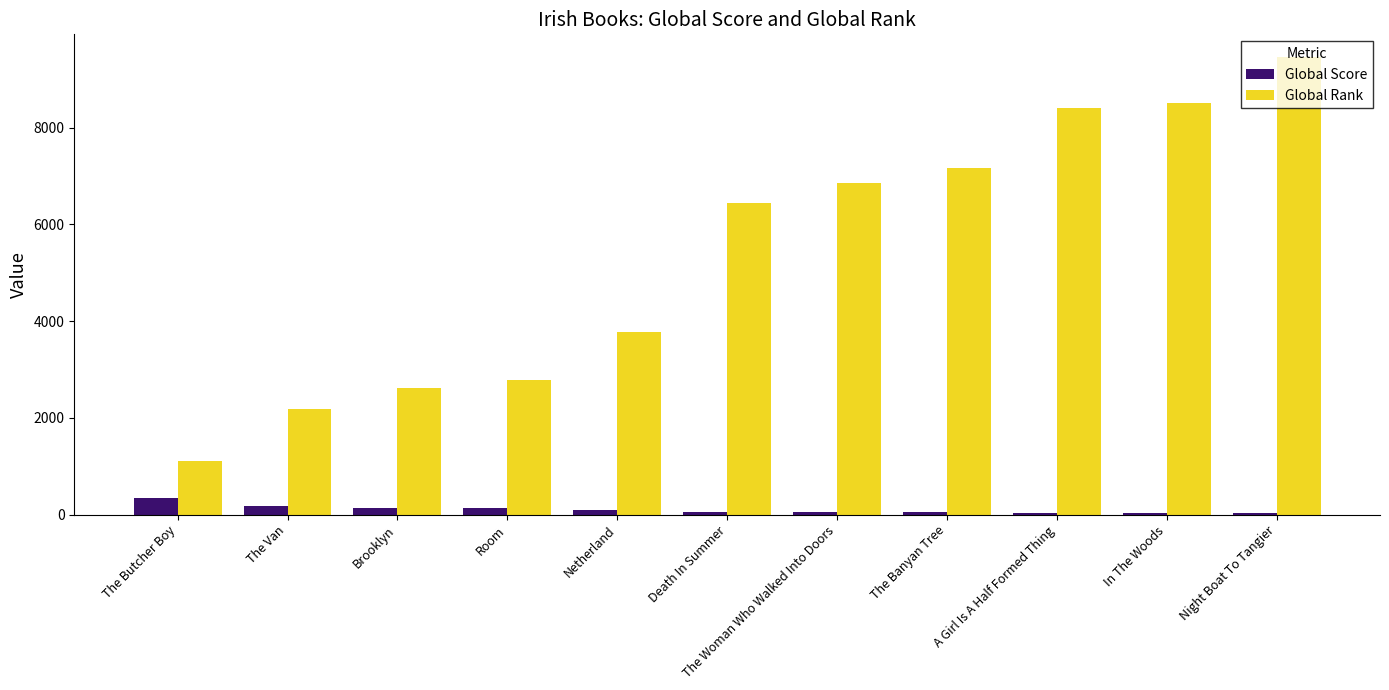

Are the bars grouped side by side (vs. stacked)?

Yes